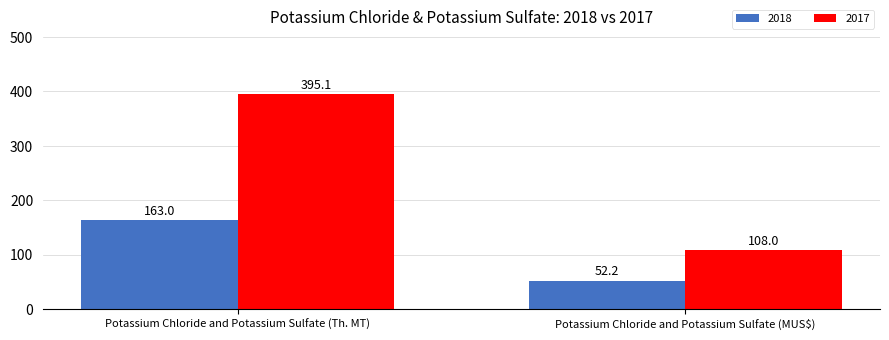

What is the average value of the 2017 series?

251.6